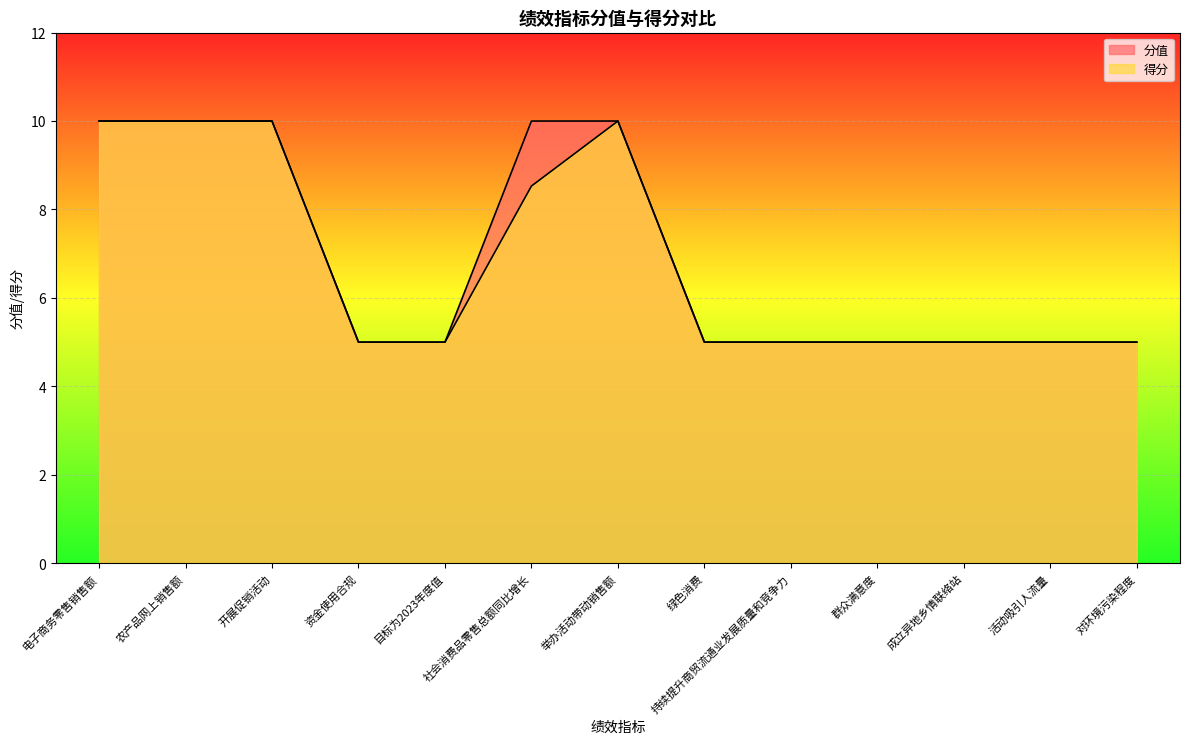

Between 目标为2023年度值 and 绿色消费, which series saw the biggest shift?

得分